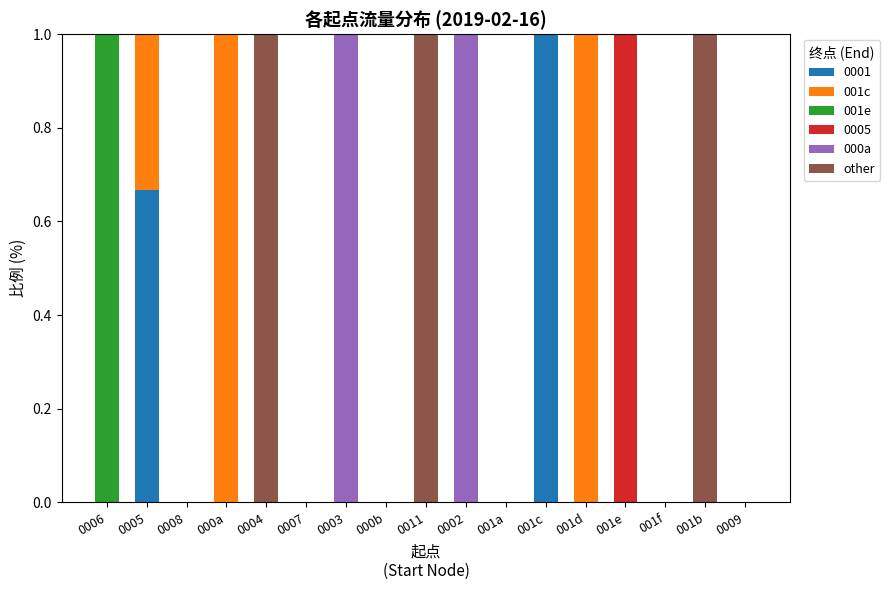

What is the highest value of the 0001 series?

1.0